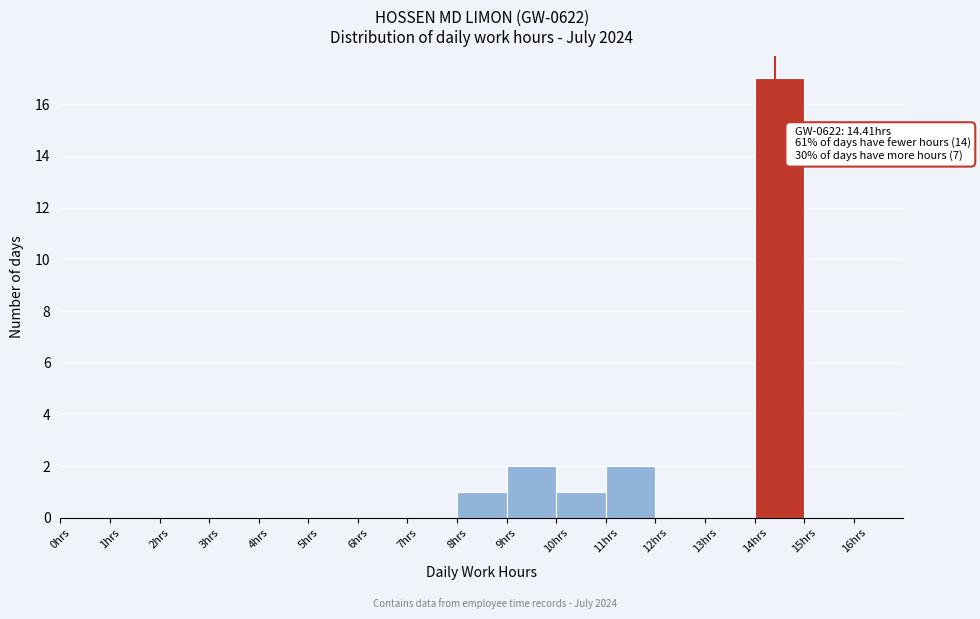

Which range on the x-axis has the tallest bar?

14 to 15